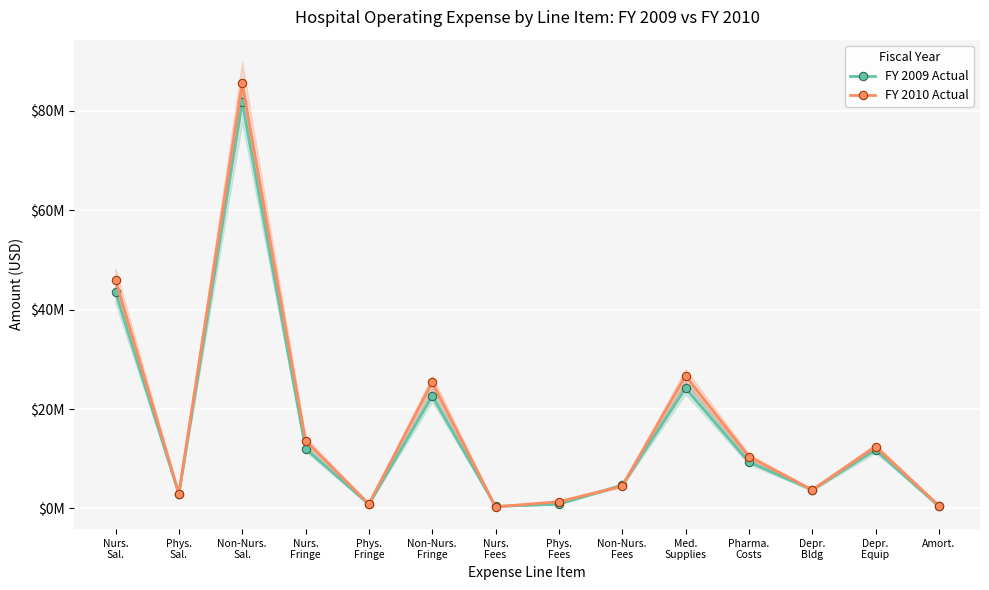

Is this an area chart (filled region under the line)?

No